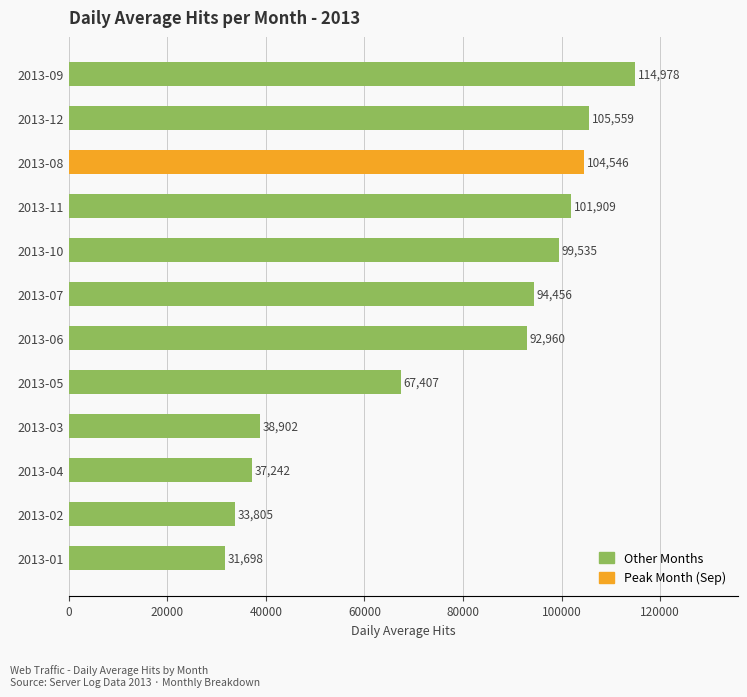

What is the sum of all values?

922997